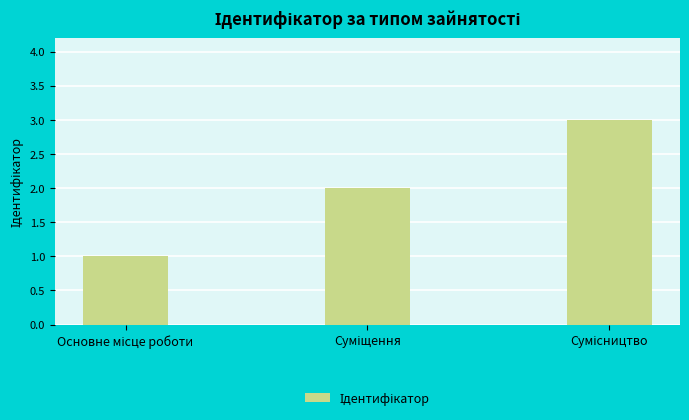

What is the maximum value shown in the chart?

3